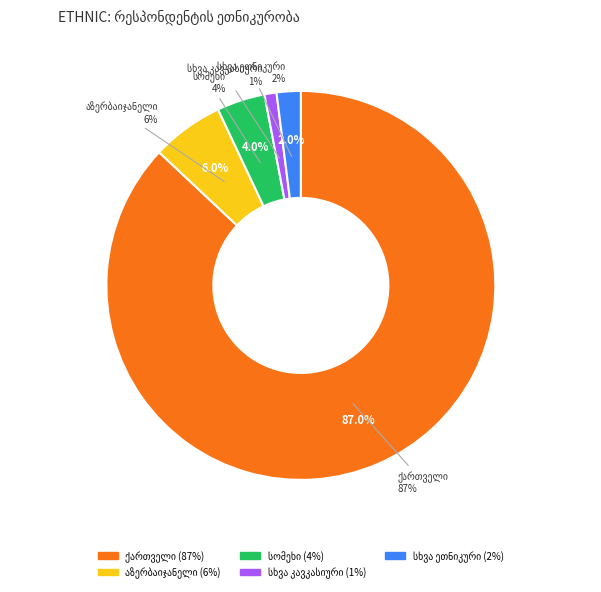

Which category has the smallest portion of the pie?

სხვა კავკასიური